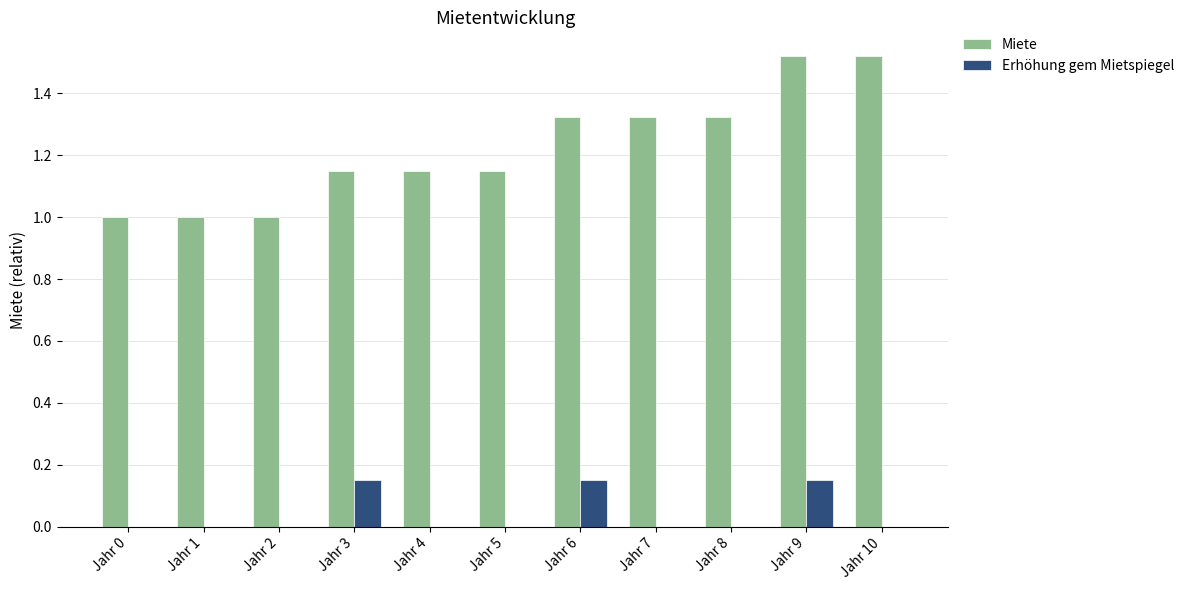

Is it true that Erhöhung gem Mietspiegel equals 0.2 at Jahr 9?

False